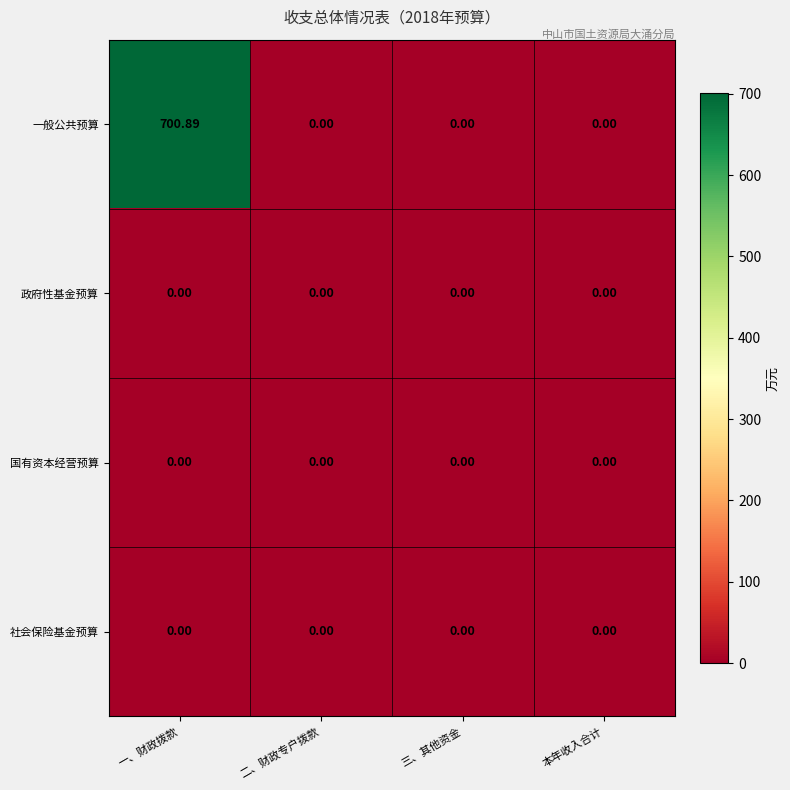

Which label corresponds to the largest value in the chart?

一、财政拨款